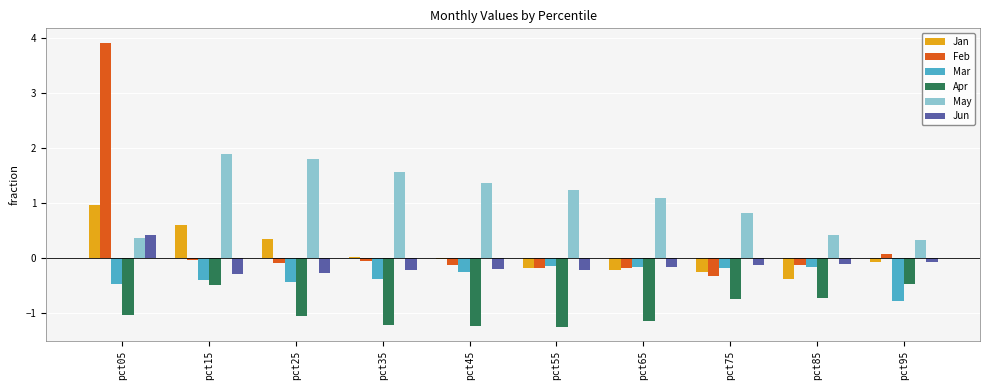

Which series has the widest spread of values?

Feb